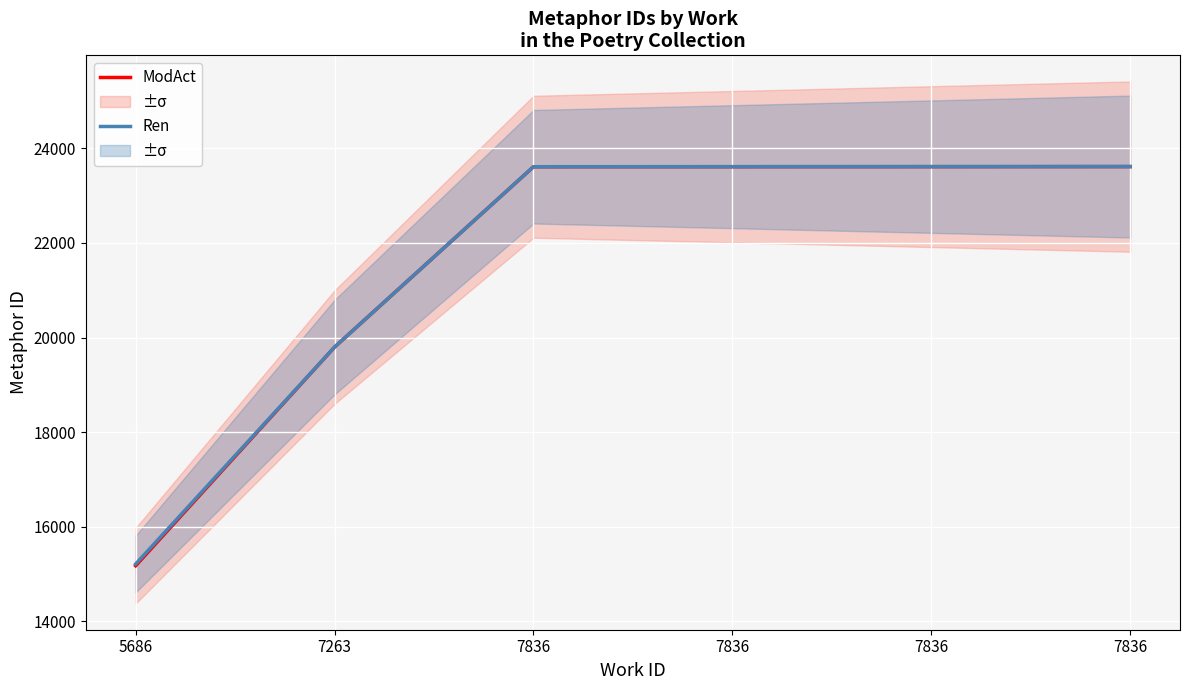

At which category is the sum across all series the highest?

7836